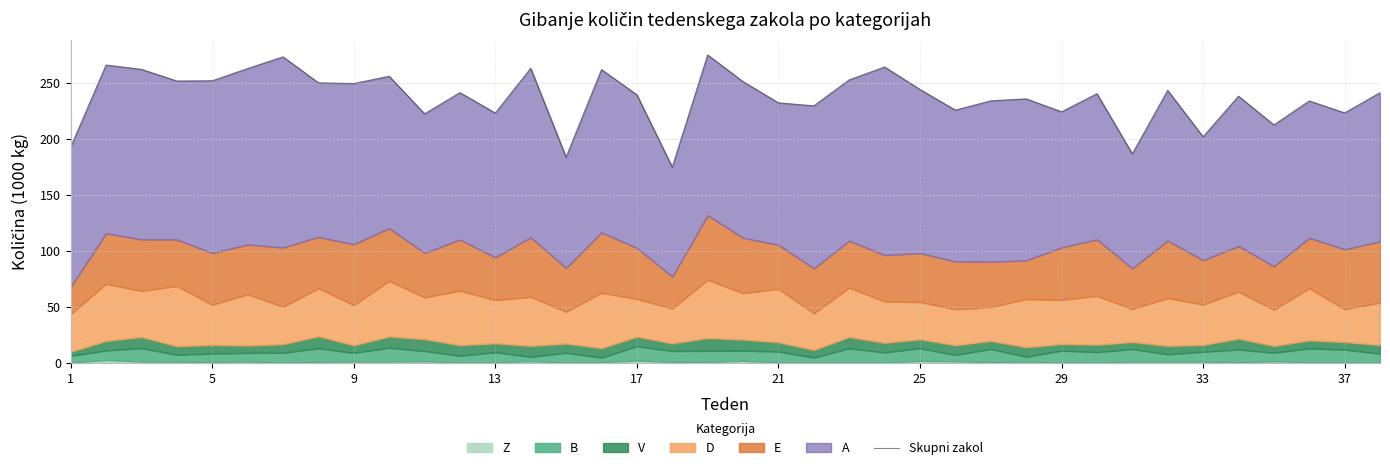

The chart shows a value of 223.1 at 37. True or false?

True